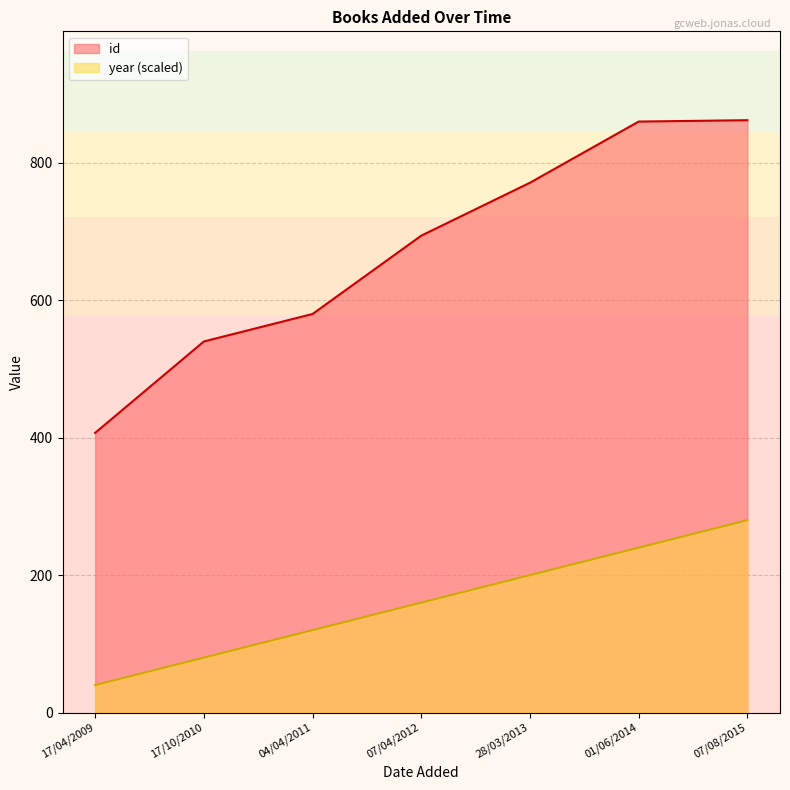

What value does the year series have at 28/03/2013, to the nearest 50?

200